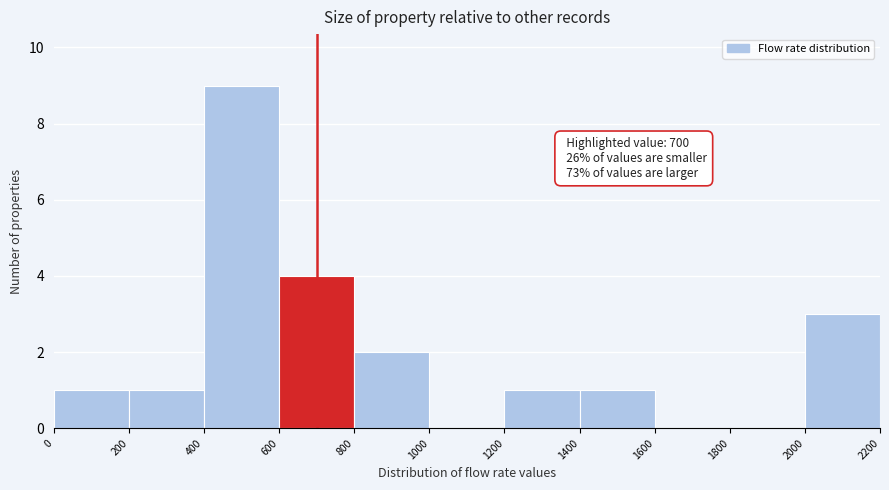

Which range on the x-axis has the tallest bar?

400 to 600